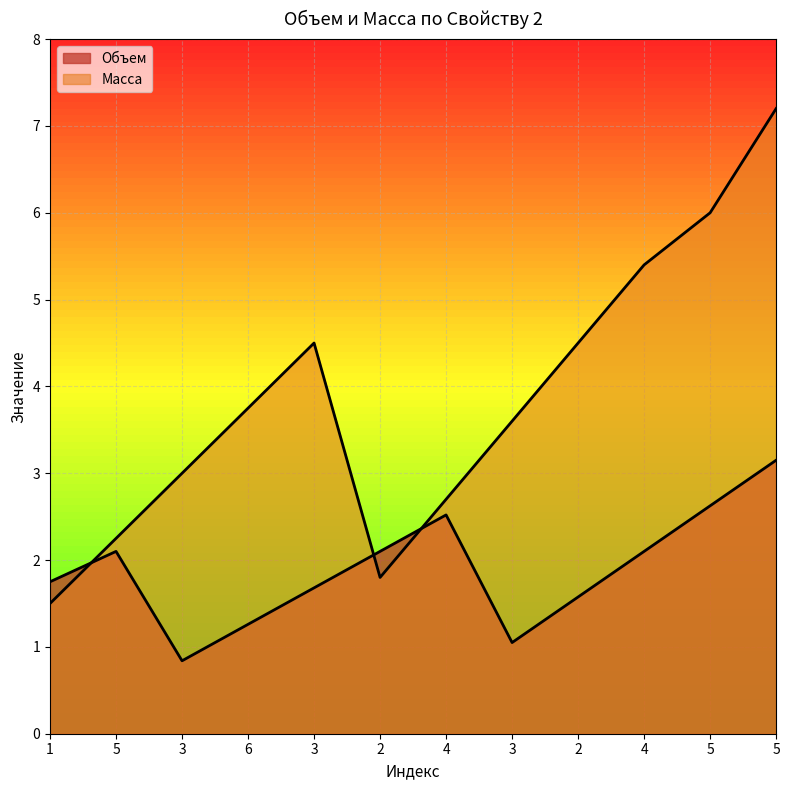

Where is the first local minimum for Объем?

3